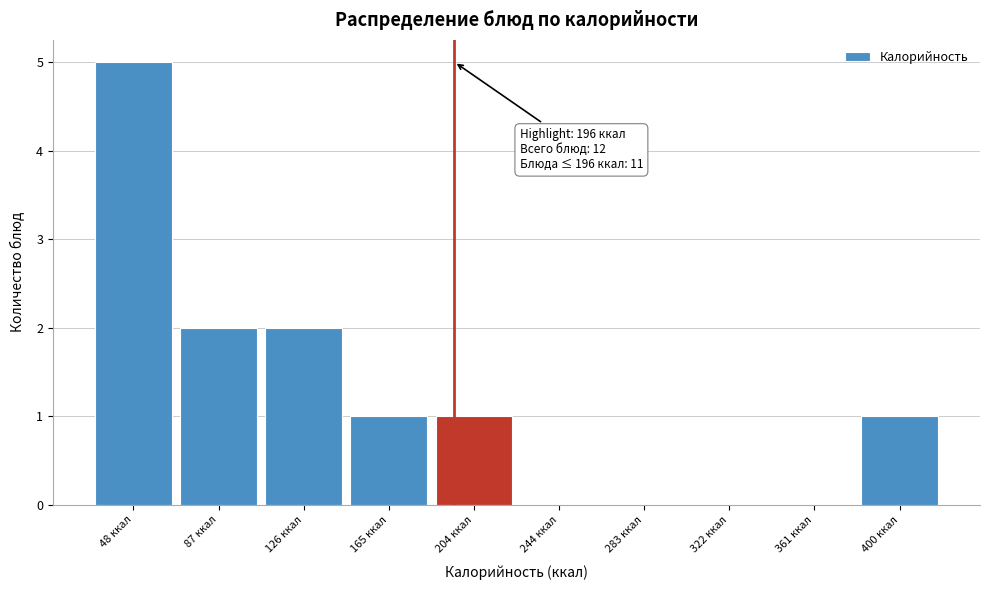

Over which range of the x-axis is the bar tallest?

30 to 70